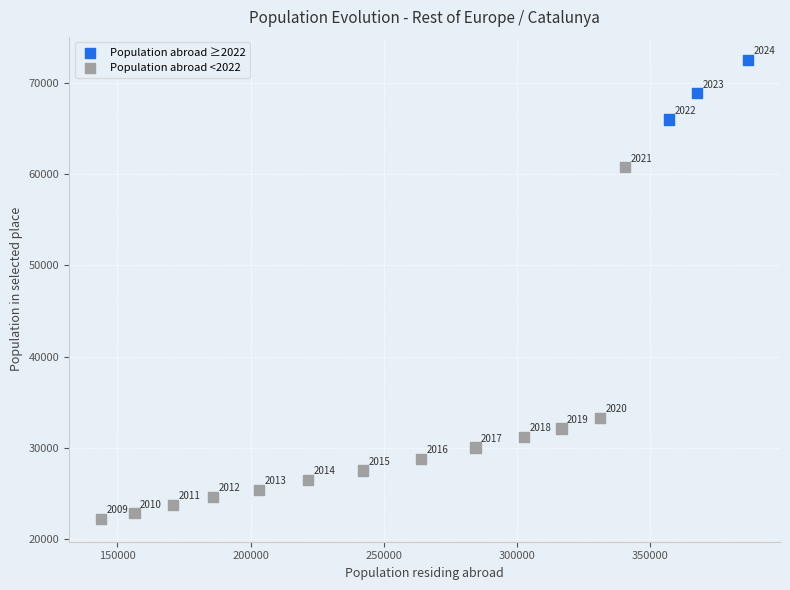

What Y value in the scatter plot is closest to 47367?

60760